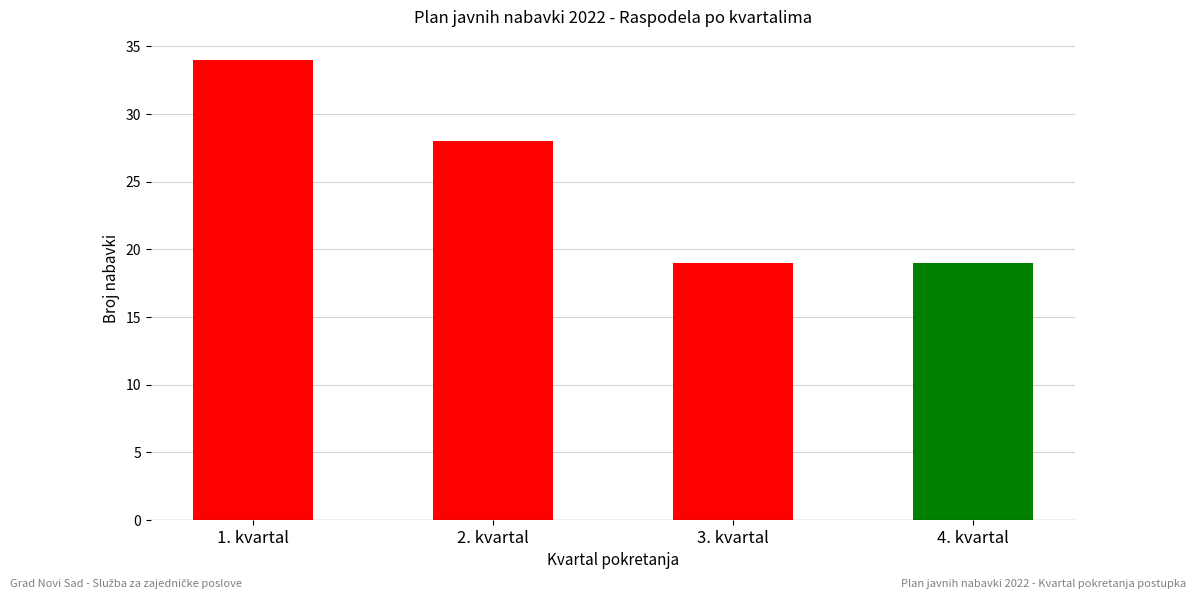

At which label is the value closest to 26?

2. kvartal